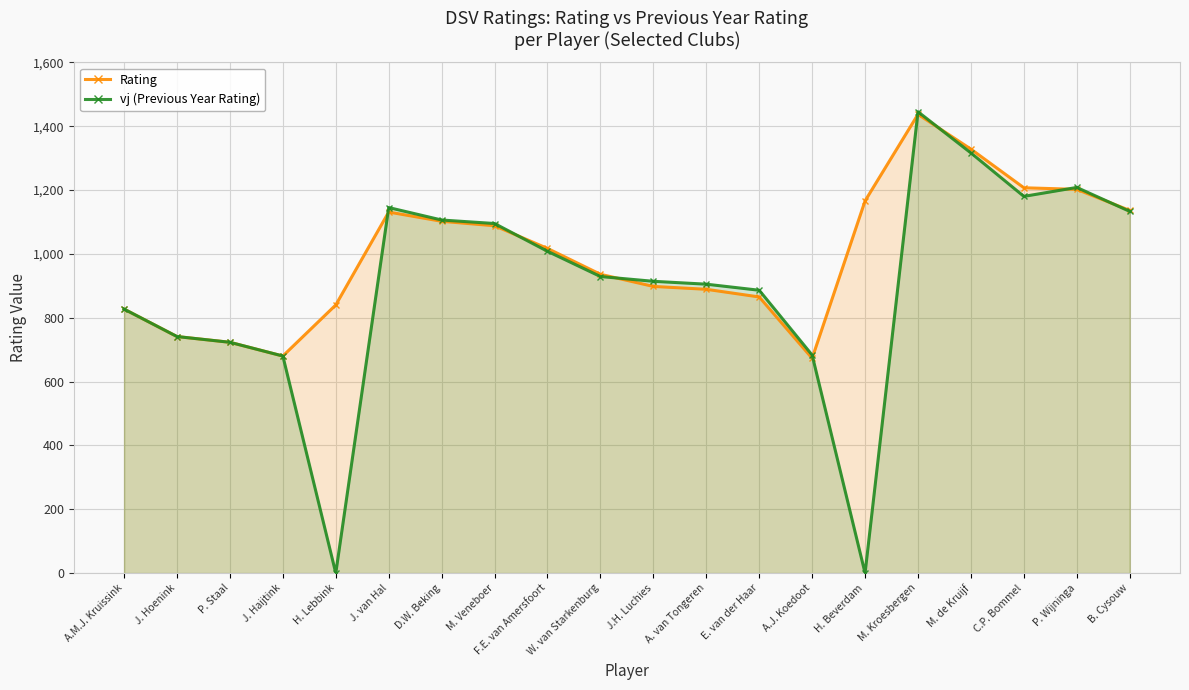

Reading left to right, extract all data points from this chart.

Rating: A.M.J. Kruissink=827	J. Hoenink=741	P. Staal=723	J. Haijtink=680	H. Lebbink=840	J. van Hal=1131	D.W. Beking=1102	M. Veneboer=1088	F.E. van Amersfoort=1017	W. van Starkenburg=936	J.H. Luchies=898	A. van Tongeren=889	E. van der Haar=865	A.J. Koedoot=673	H. Beverdam=1166	M. Kroesbergen=1437	M. de Kruijf=1328	C.P. Bommel=1207	P. Wijninga=1202	B. Cysouw=1136
vj (Previous Year Rating): A.M.J. Kruissink=827	J. Hoenink=741	P. Staal=723	J. Haijtink=680	H. Lebbink=0	J. van Hal=1145	D.W. Beking=1106	M. Veneboer=1095	F.E. van Amersfoort=1008	W. van Starkenburg=929	J.H. Luchies=914	A. van Tongeren=905	E. van der Haar=886	A.J. Koedoot=683	H. Beverdam=0	M. Kroesbergen=1445	M. de Kruijf=1316	C.P. Bommel=1180	P. Wijninga=1208	B. Cysouw=1133